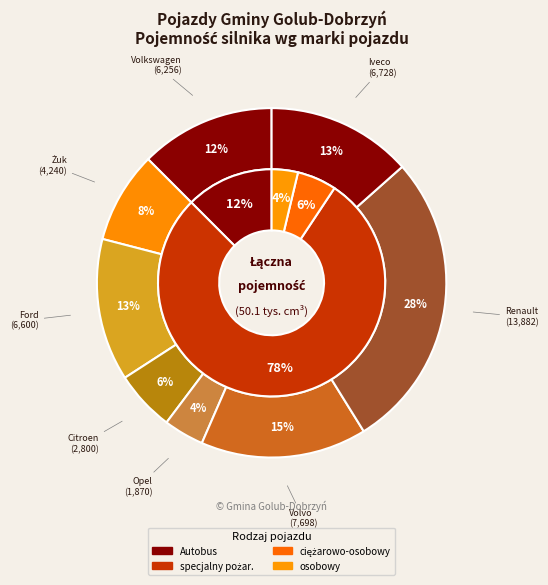

Is there any slice that represents more than half of the pie?

No